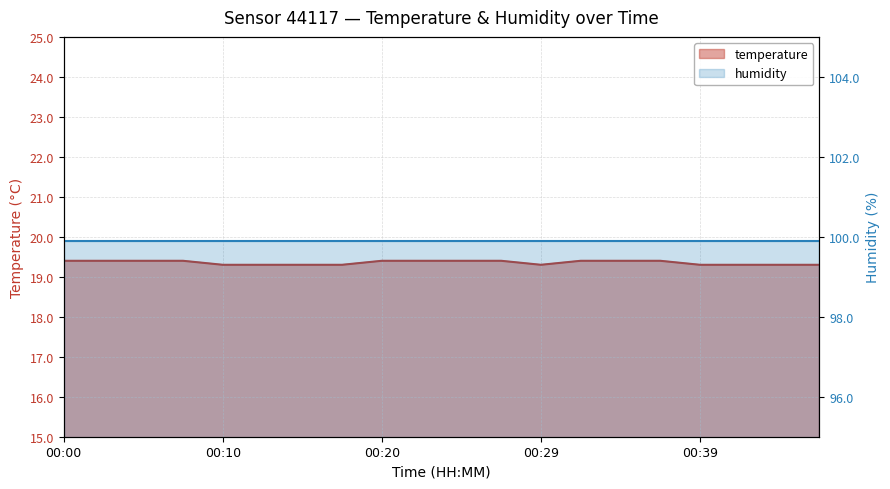

Rank the categories by value from highest to lowest.

00:00, 00:03, 00:05, 00:08, 00:20, 00:22, 00:25, 00:27, 00:32, 00:34, 00:37, 00:10, 00:12, 00:15, 00:17, 00:29, 00:39, 00:42, 00:44, 00:46